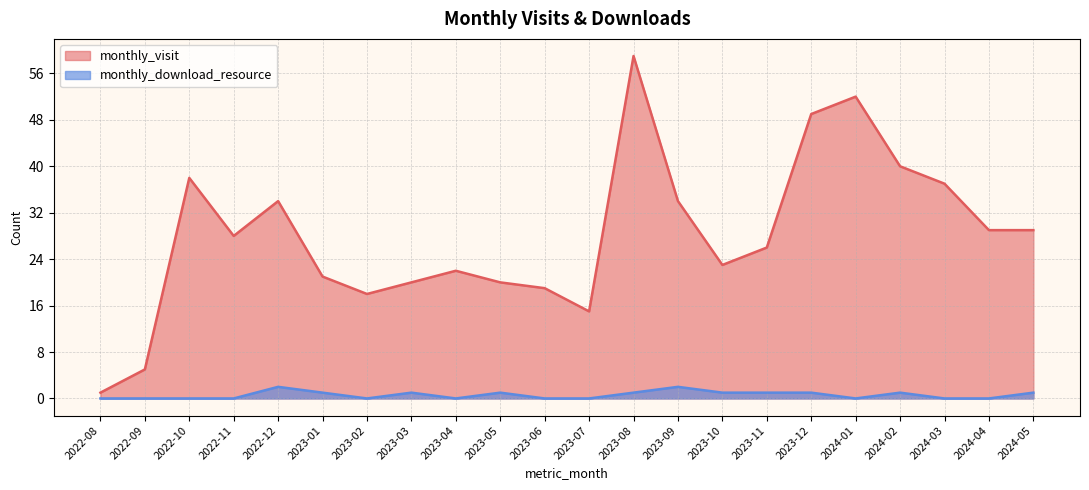

True or false: monthly_visit has more than 1 points higher than both neighbors.

True